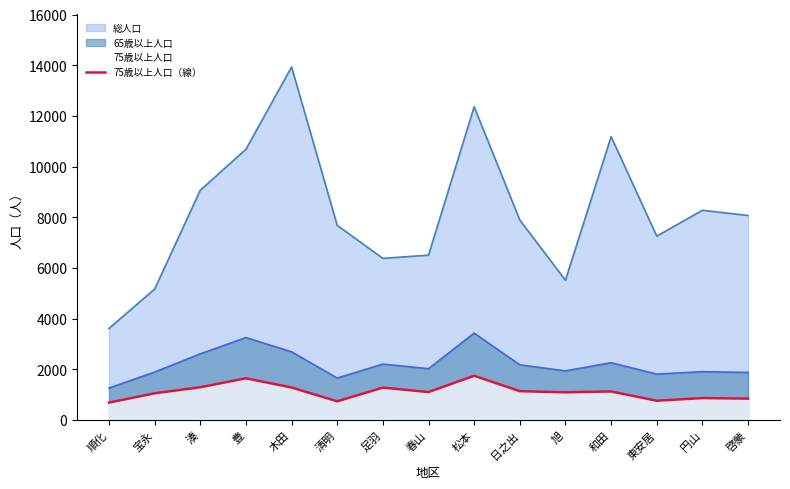

Does the chart display data point markers on the line(s)?

No